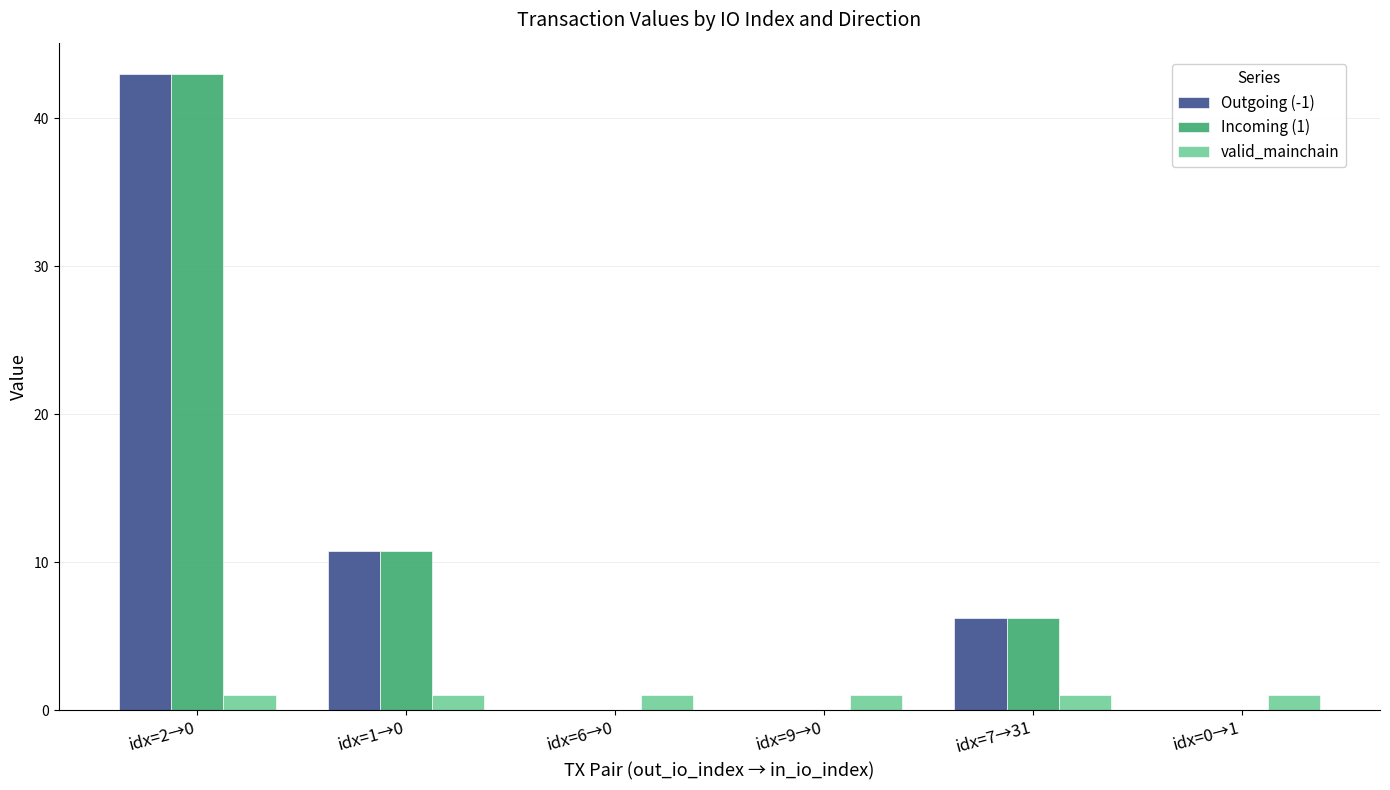

The Outgoing (-1) series shows 10.7 at idx=1→0. True or false?

True